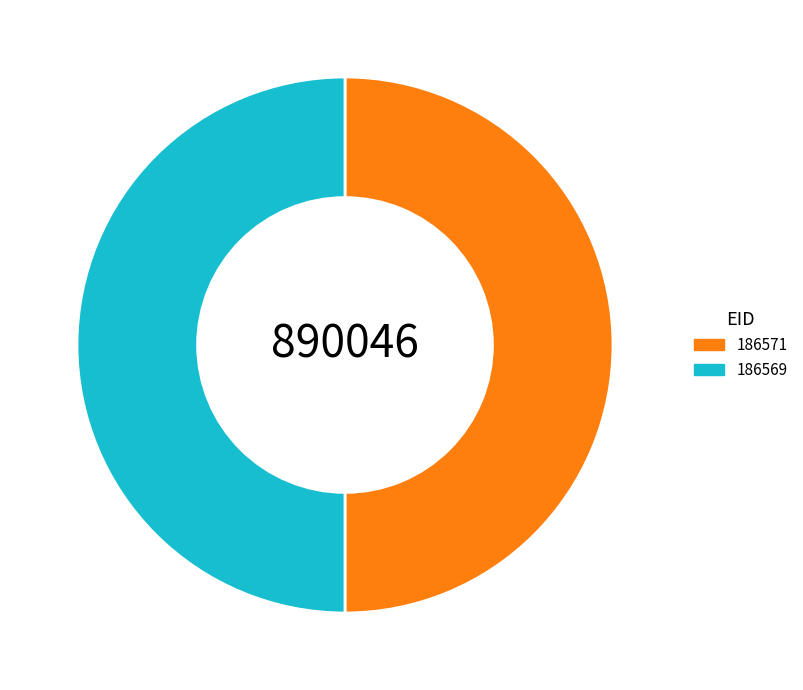

Is it true that 186569 is 50% of the pie?

True